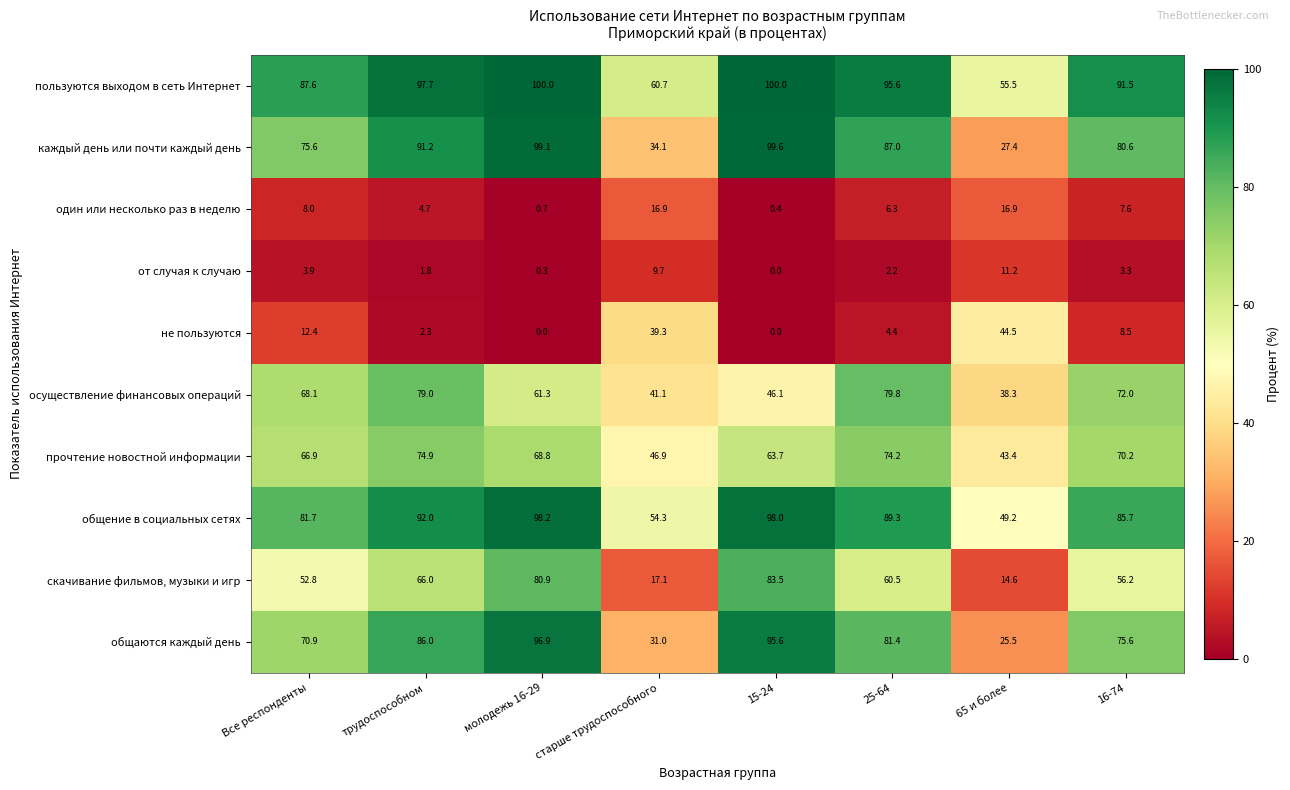

At 65 и более, list the series in order from smallest to largest.

от случая к случаю, скачивание фильмов, музыки и игр, один или несколько раз в неделю, общаются каждый день, каждый день или почти каждый день, осуществление финансовых операций, прочтение новостной информации, не пользуются, общение в социальных сетях, пользуются выходом в сеть Интернет